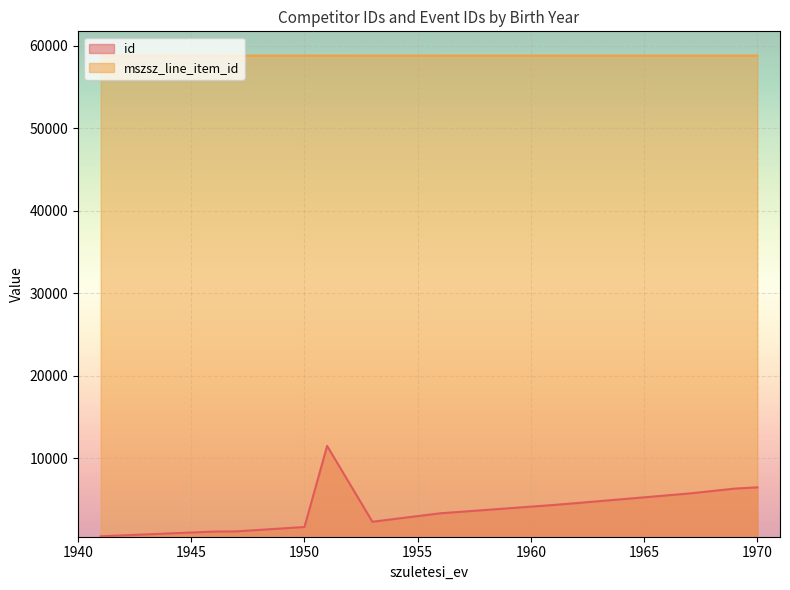

What is the total value across all series at 1947?

59937